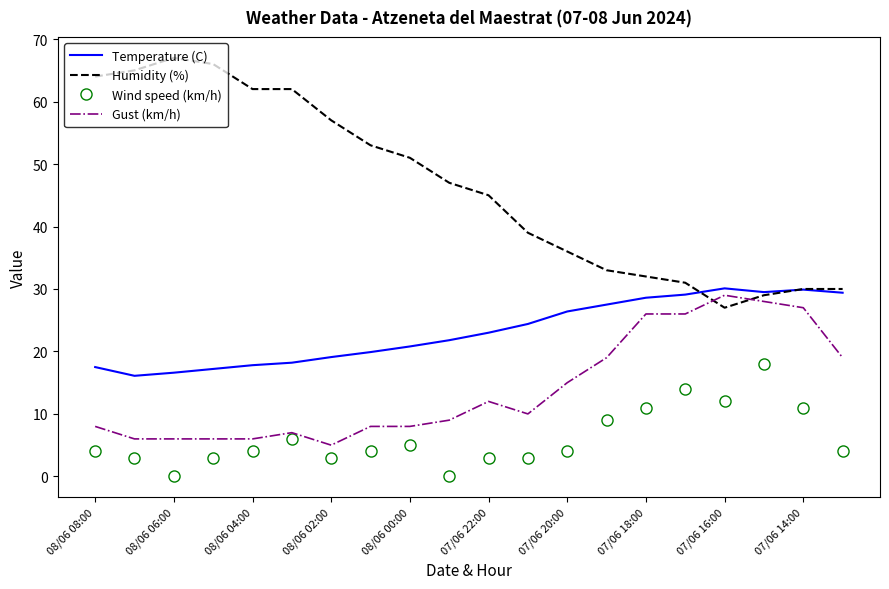

Which series has the largest range (max minus min)?

Humidity (%)